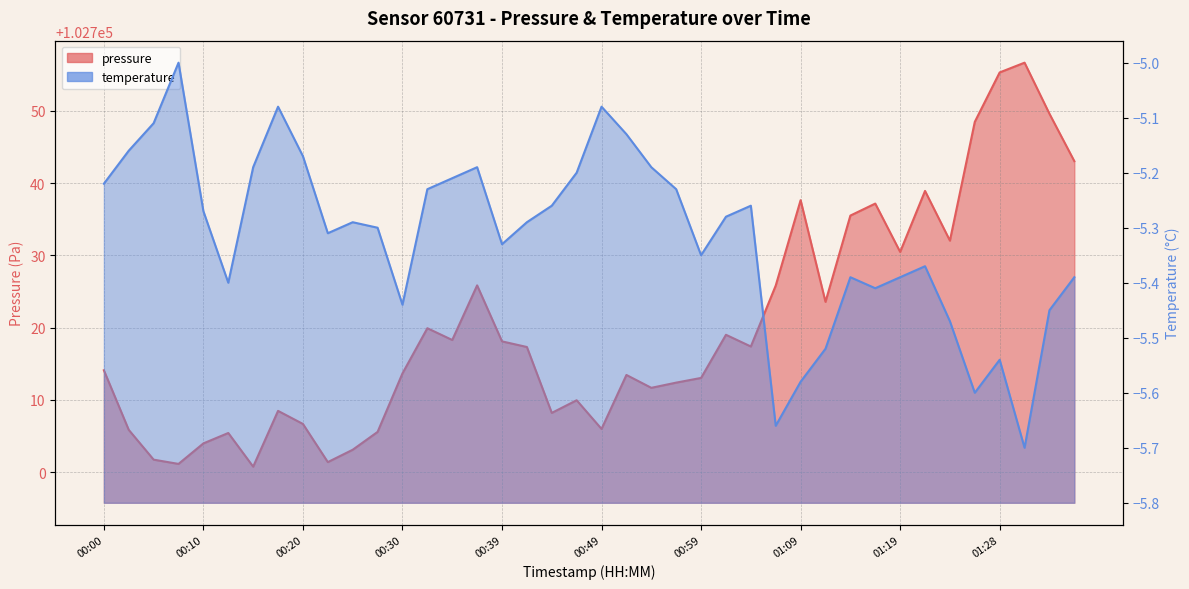

Is the value of temperature at 00:25 greater than the value of pressure at 01:09?

No